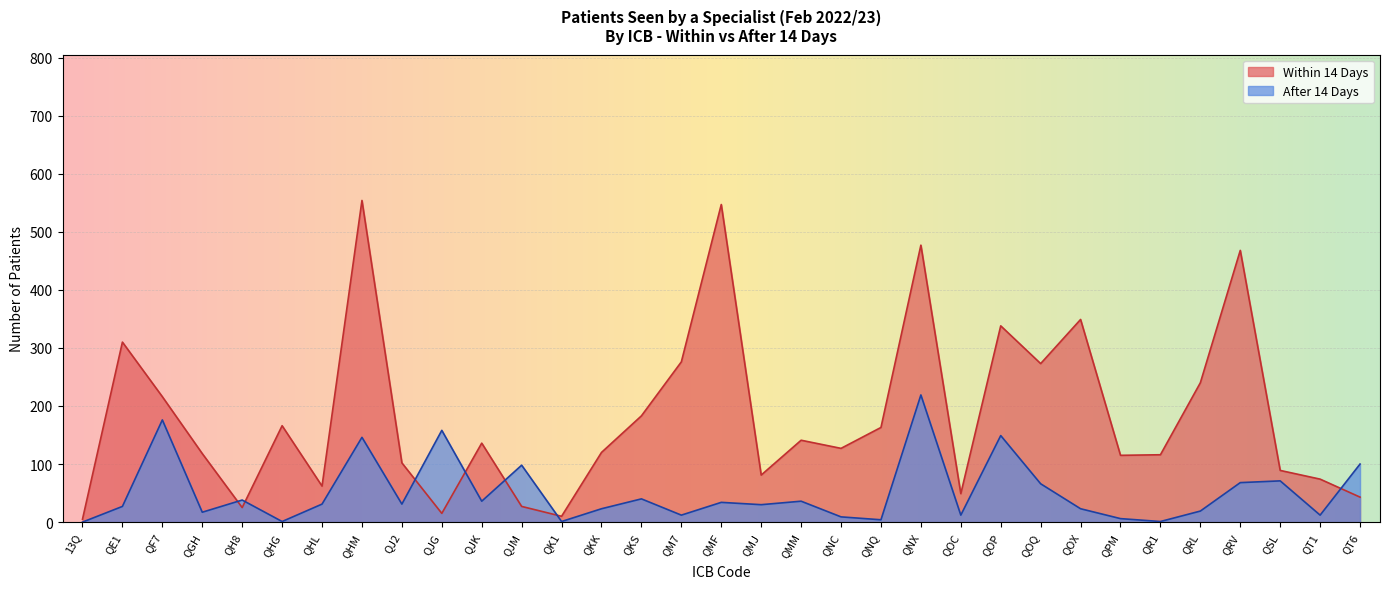

Reading left to right, what are all the values shown in this chart?

Within 14 Days: 13Q=5	QE1=310	QF7=216	QGH=118	QH8=25	QHG=166	QHL=62	QHM=554	QJ2=102	QJG=15	QJK=136	QJM=27	QK1=10	QKK=120	QKS=183	QM7=276	QMF=547	QMJ=81	QMM=141	QNC=127	QNQ=163	QNX=477	QOC=49	QOP=338	QOQ=273	QOX=349	QPM=115	QR1=116	QRL=240	QRV=468	QSL=89	QT1=74	QT6=43
After 14 Days: 13Q=0	QE1=27	QF7=176	QGH=17	QH8=38	QHG=1	QHL=31	QHM=146	QJ2=31	QJG=158	QJK=36	QJM=98	QK1=1	QKK=23	QKS=40	QM7=12	QMF=34	QMJ=30	QMM=36	QNC=9	QNQ=4	QNX=219	QOC=12	QOP=149	QOQ=66	QOX=23	QPM=6	QR1=1	QRL=19	QRV=68	QSL=71	QT1=12	QT6=100